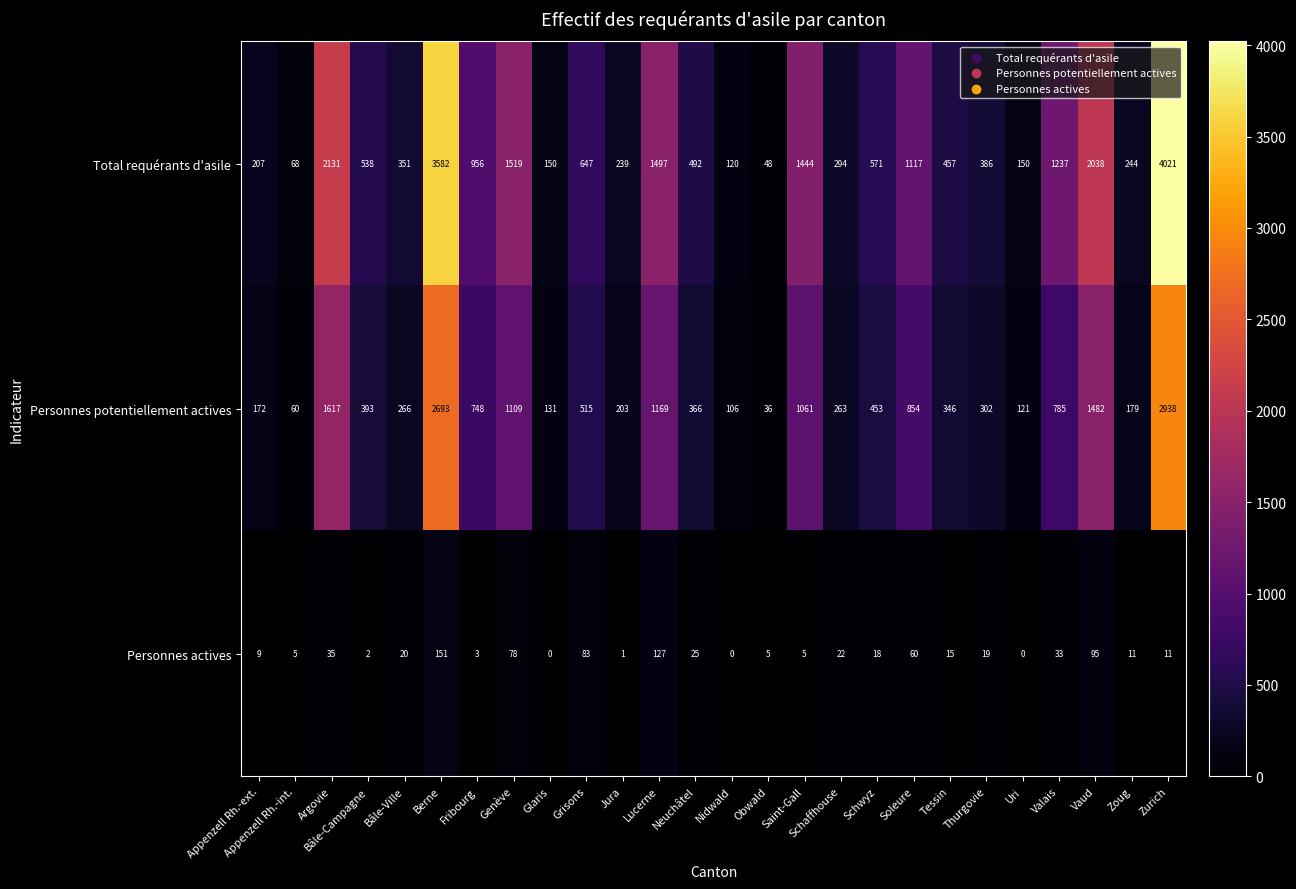

Between Lucerne and Zurich, which series saw the biggest shift?

Total requérants d'asile